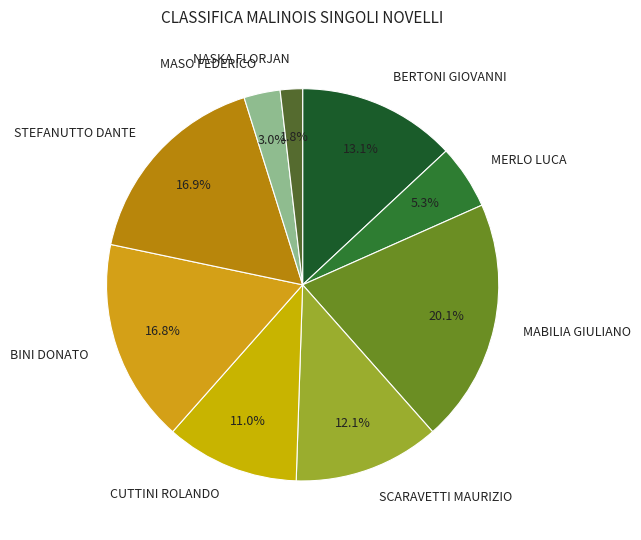

Which category has the smallest portion of the pie?

NASKA FLORJAN